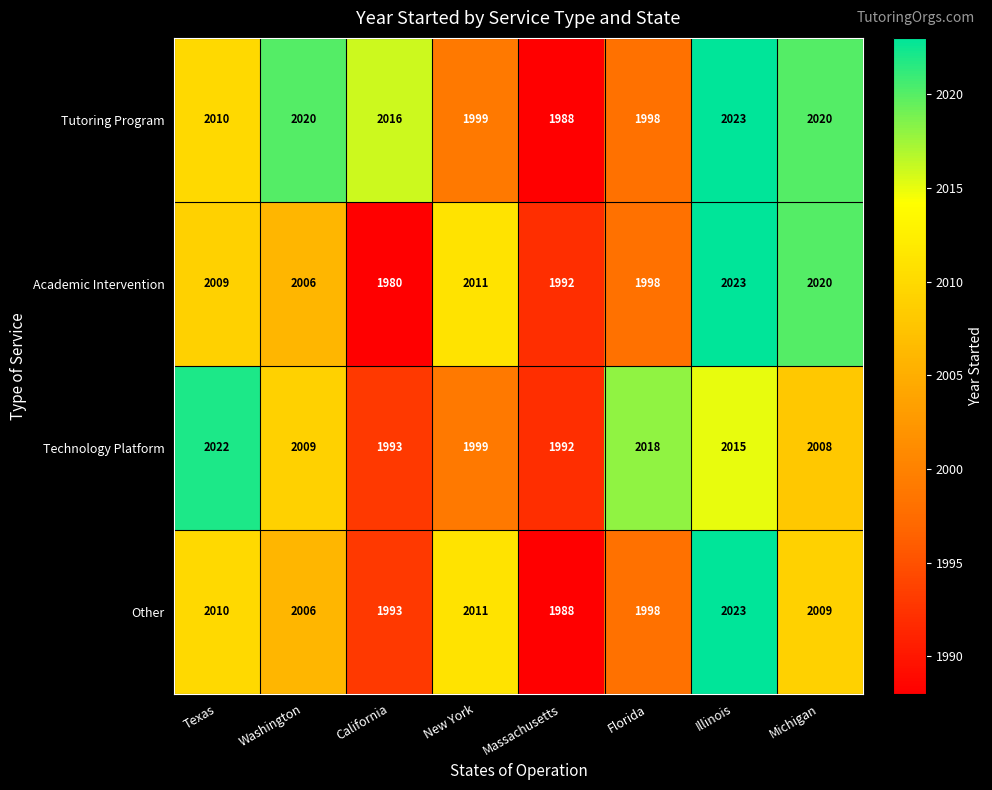

True or false: Technology Platform has a value of 2009 at Washington.

True